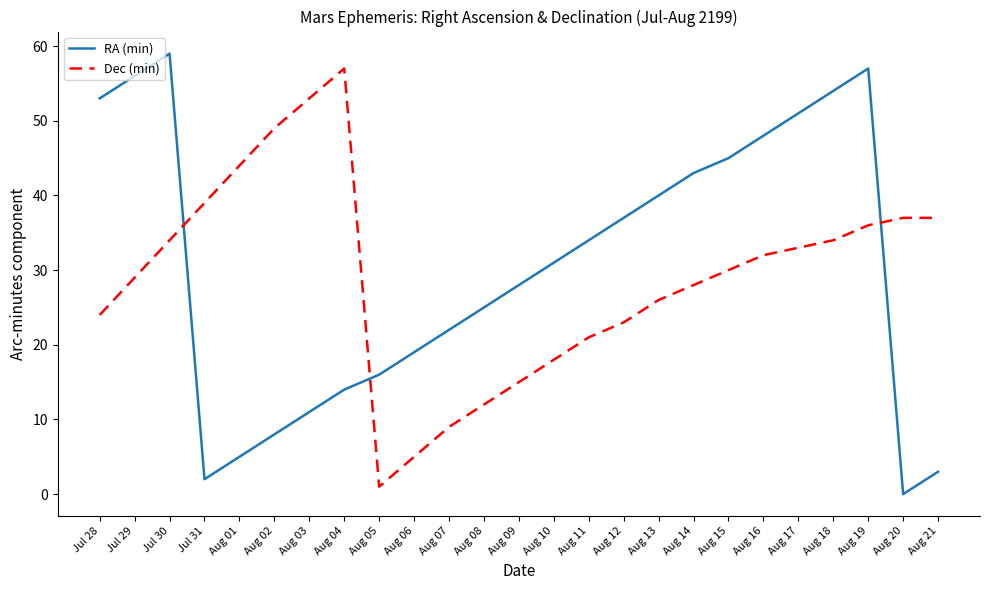

At how many categories does at least one series exceed 21?

23